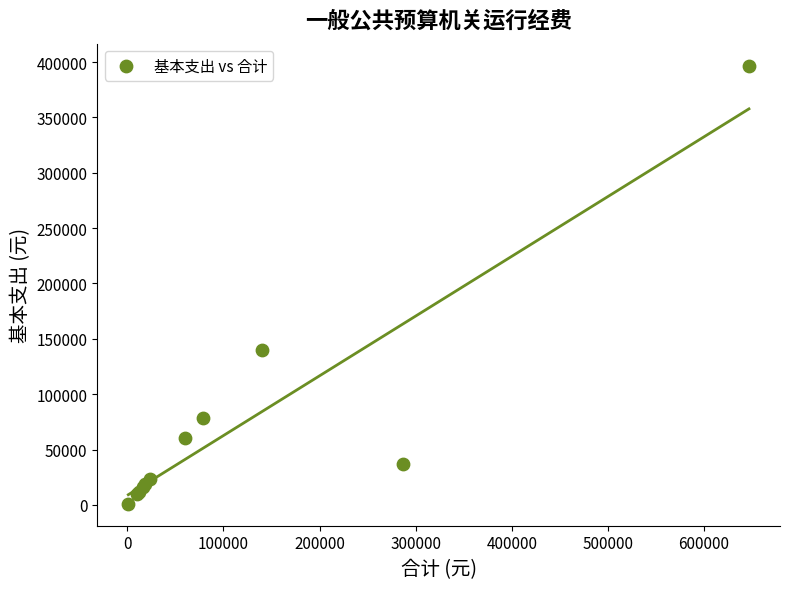

What Y value in the scatter plot is closest to 198897?

139800.0